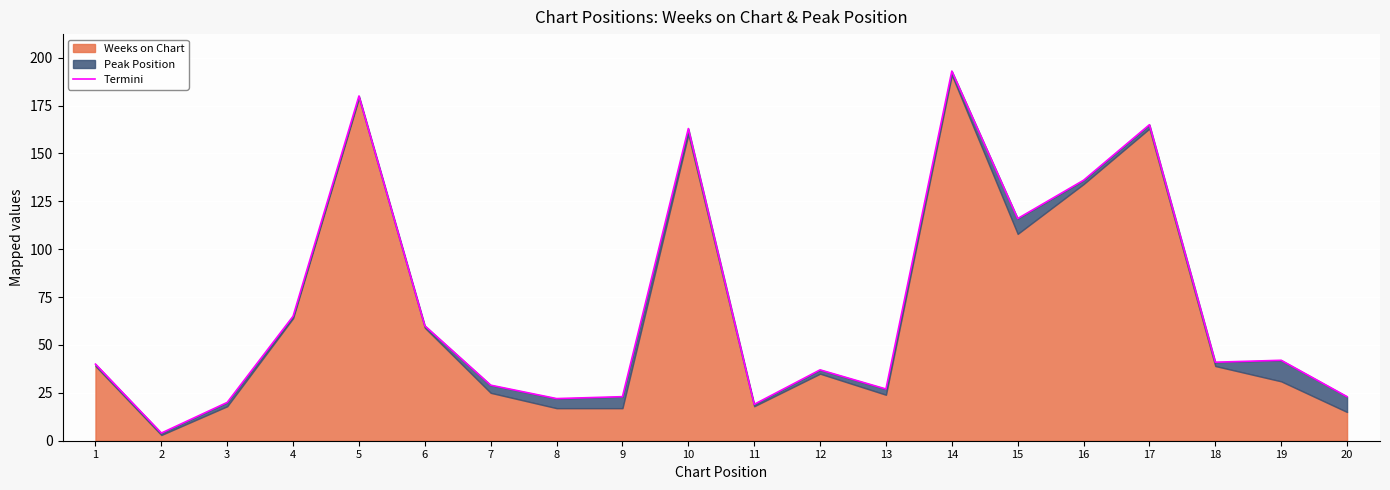

Which category has the lowest value across all series?

2